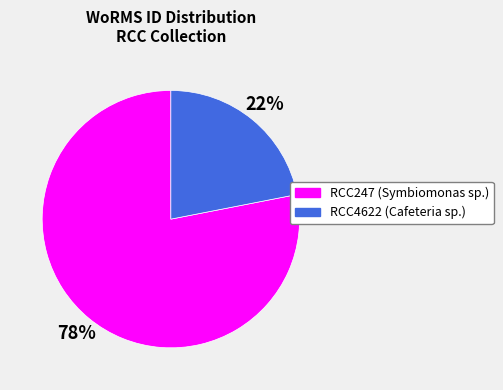

Which has a higher value, RCC247 or RCC4622?

RCC247